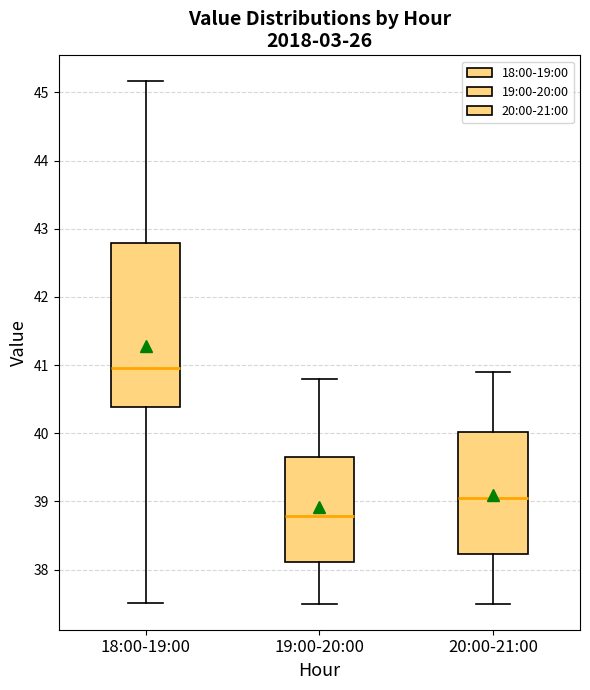

Reading left to right, transcribe this box plot: for each box, give where its median line is, the range the box spans, and where its two whiskers end, as read against the y-axis. The values are not printed on the chart, so give them approximately, as read against the axis.

18:00-19:00: median 41.0, box 40.4 to 42.8, whiskers 37.5 to 45.2
19:00-20:00: median 38.8, box 38.1 to 39.6, whiskers 37.5 to 40.8
20:00-21:00: median 39.1, box 38.2 to 40.0, whiskers 37.5 to 40.9